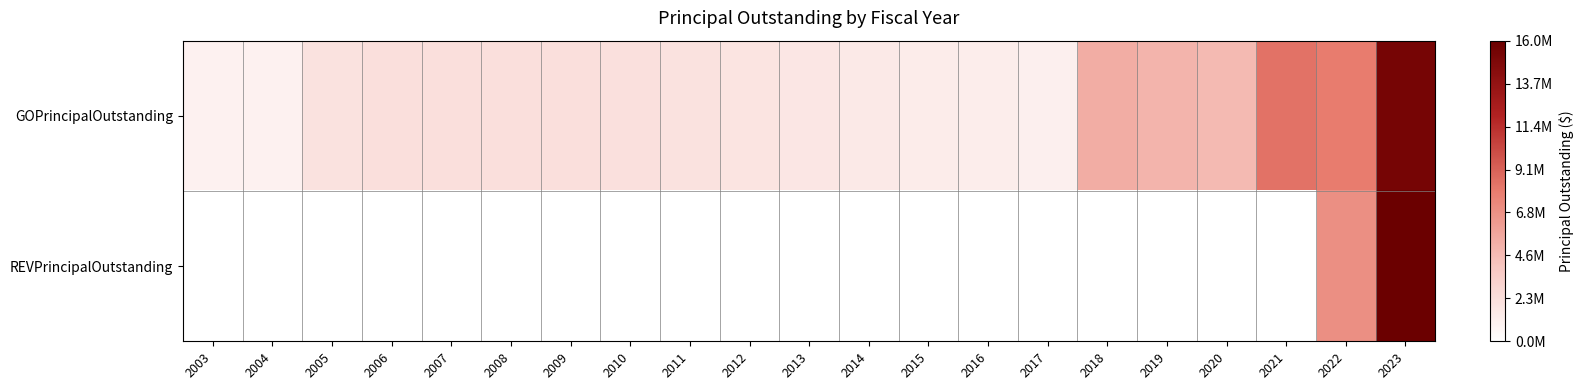

Rank the series at 2009 from lowest to highest value.

REVPrincipalOutstanding, GOPrincipalOutstanding